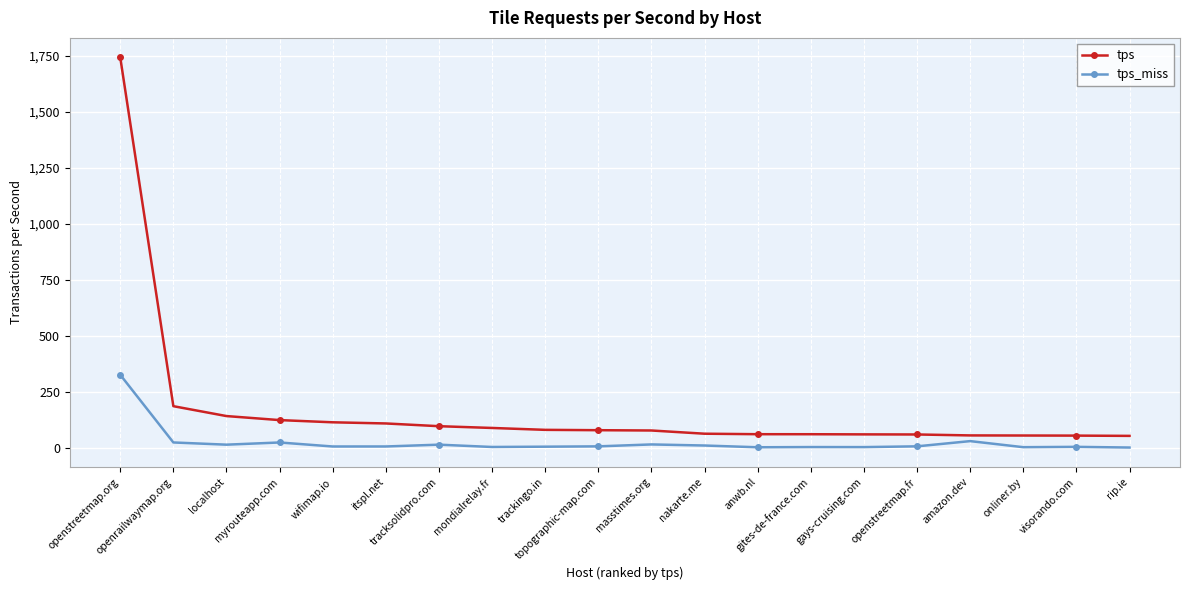

What is the total value across all series at wifimap.io?

117.6